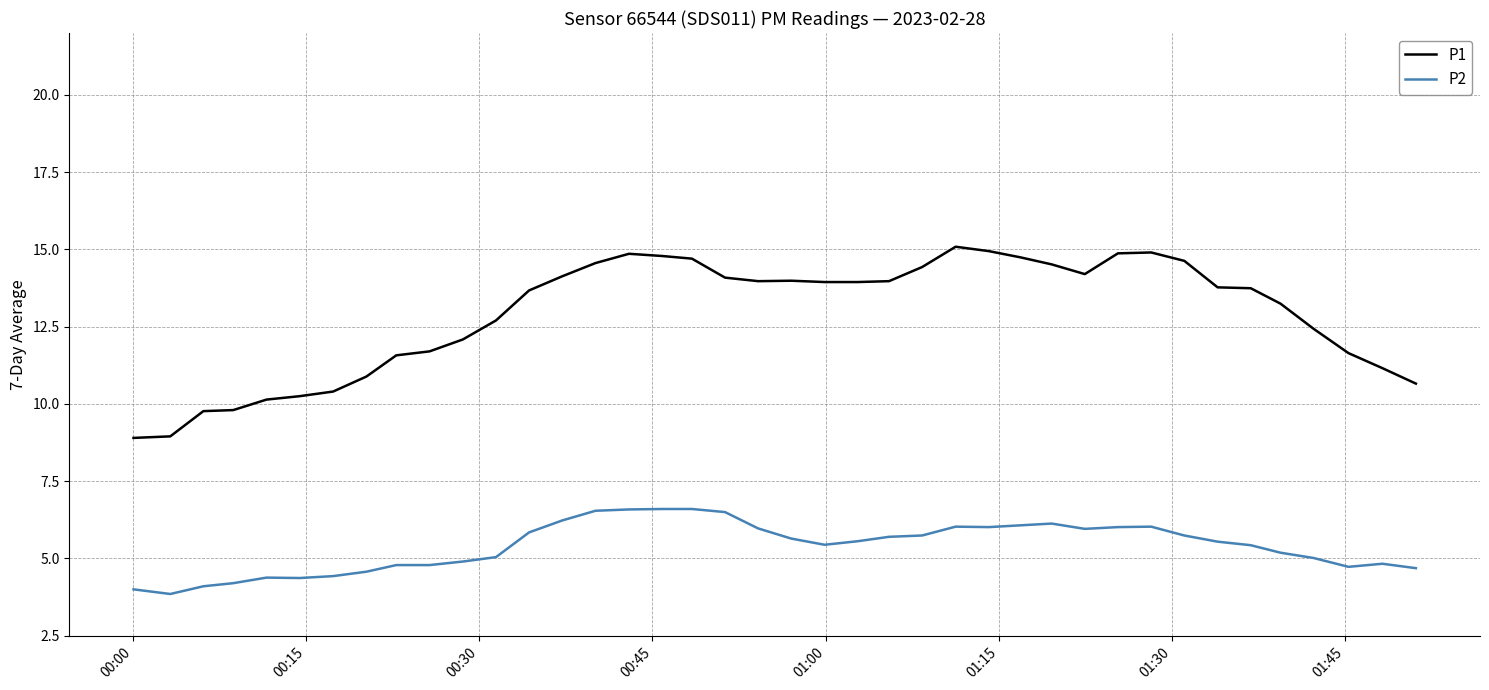

Which series has the largest total across all categories?

P1